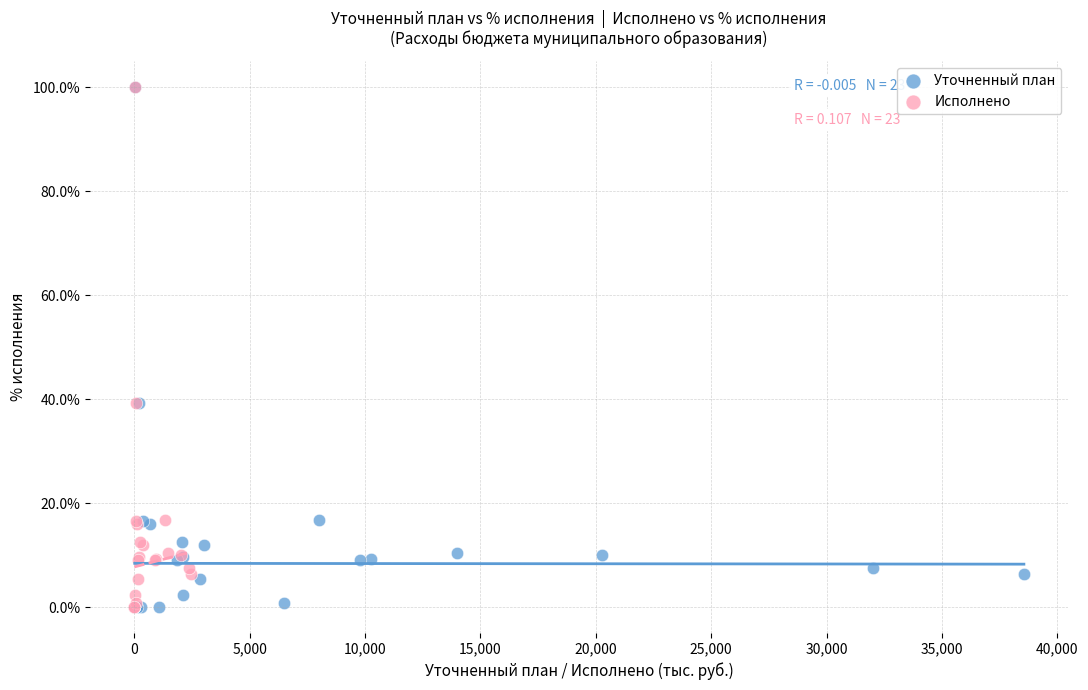

What are all the series names shown in the legend?

Уточненный план, Исполнено